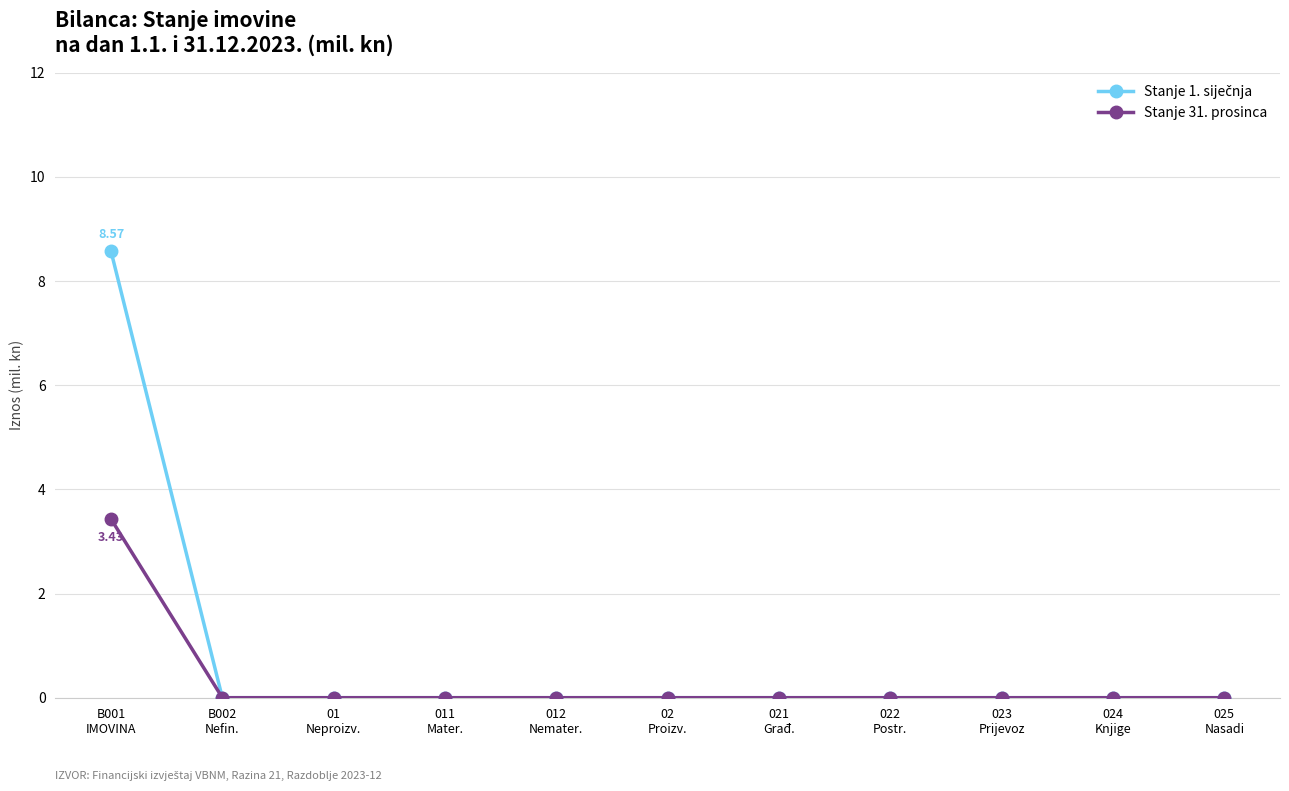

How many lines are shown in the chart?

2